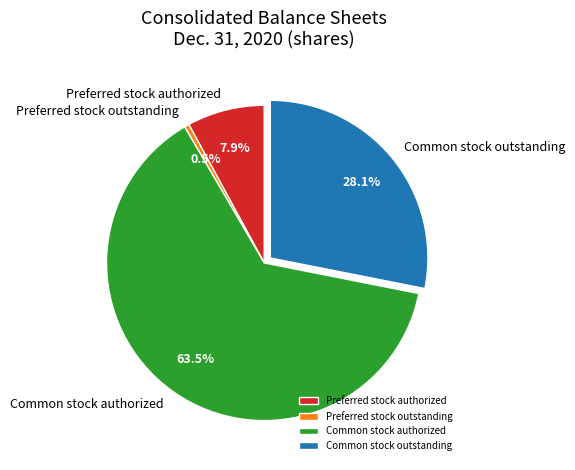

Which category accounts for the majority?

Common stock authorized